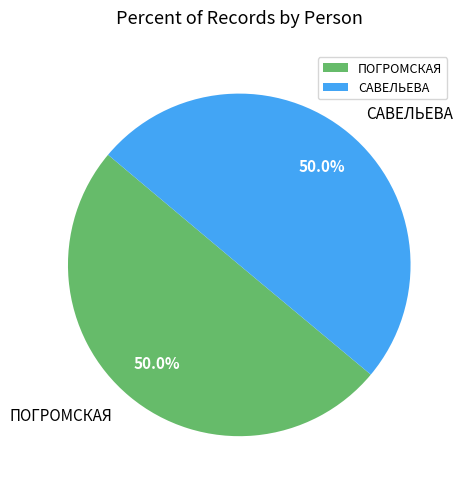

How many slices are in this pie chart?

2